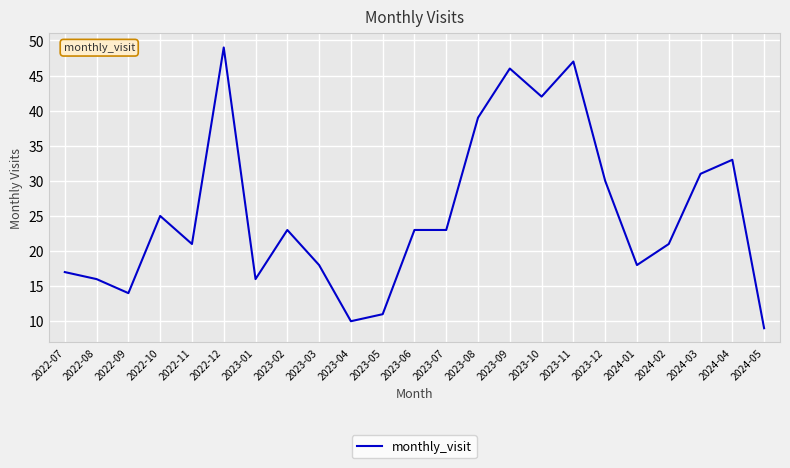

At which label is the value closest to 29?

2023-12